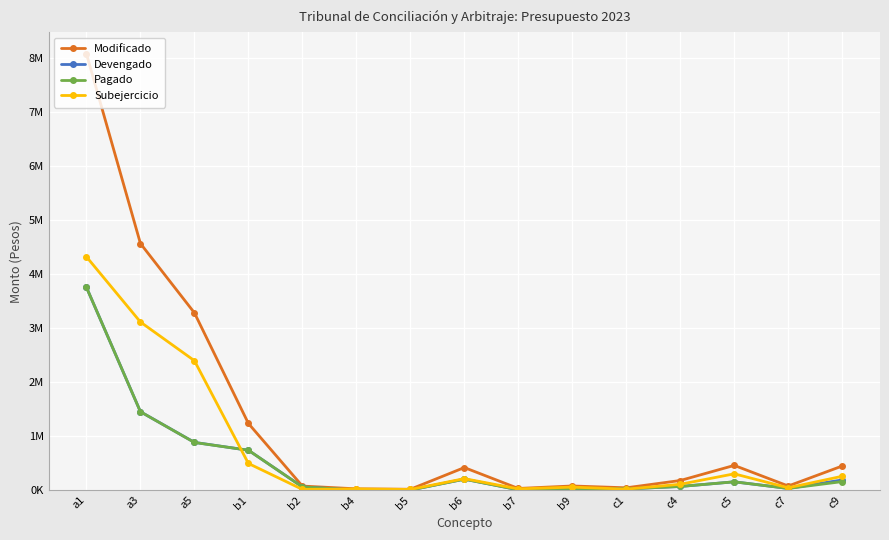

Reading right to left, extract all data points from this chart.

Modificado: 448736	78464	460000	180200	45000	79000	33000	420008	18000	26000	76992	1237000	3285994	4570674	8083332
Devengado: 190128	33063	155970	69670	24852	21360	8120	205000	3700	2196	61492	740959	886535	1454379	3758596
Pagado: 159622	33063	155970	69670	24852	21360	8120	205000	3700	2196	61492	740959	884785	1454379	3758596
Subejercicio: 258608	45401	304030	110530	20148	57640	24880	215008	14300	23804	15500	496041	2399459	3116295	4324736